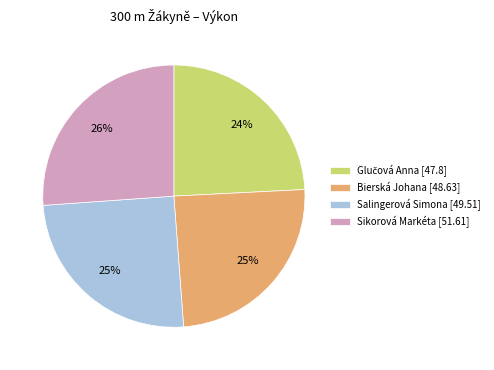

Count the number of slices in the pie.

4